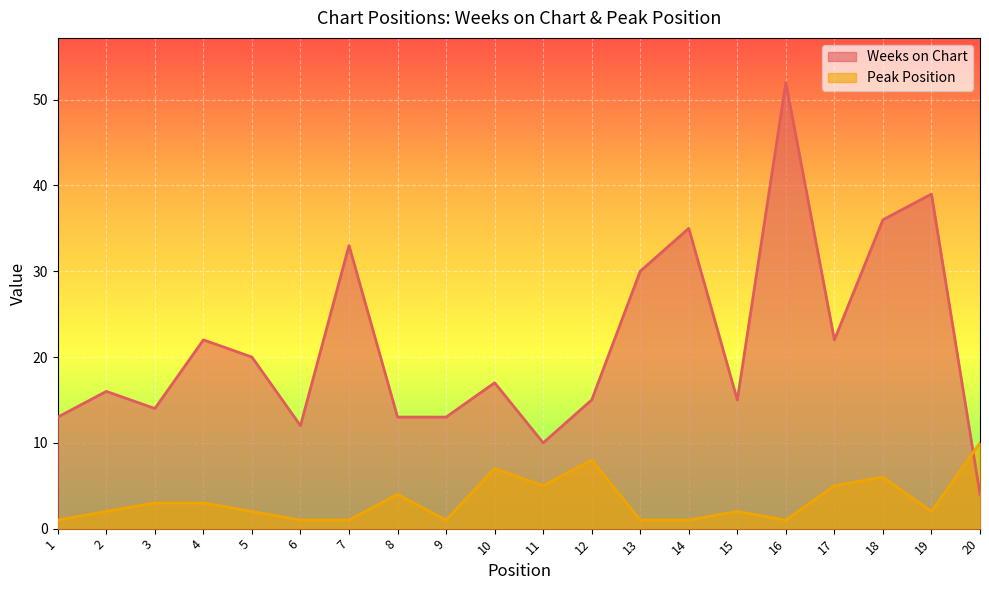

Which series changed the most between 12 and 16?

Weeks on Chart